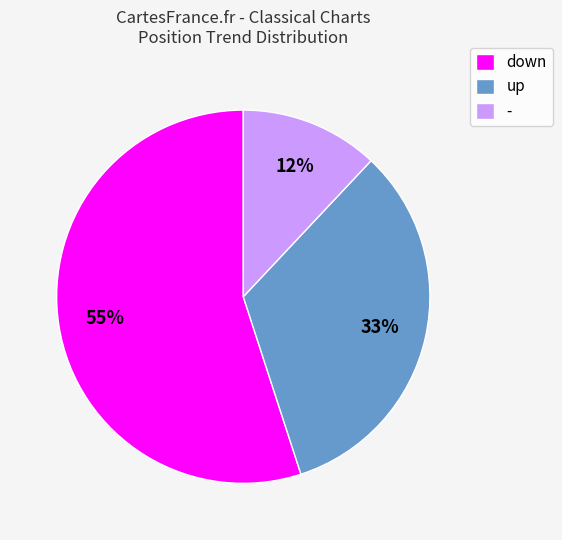

Is there any slice that represents more than half of the pie?

Yes